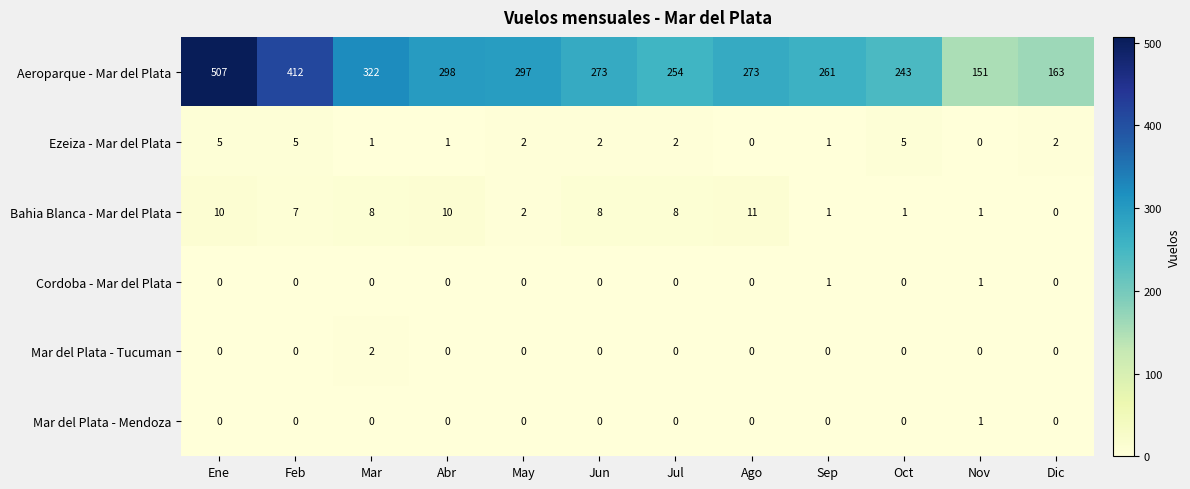

The Mar del Plata - Tucuman series shows 3 at Mar. True or false?

False